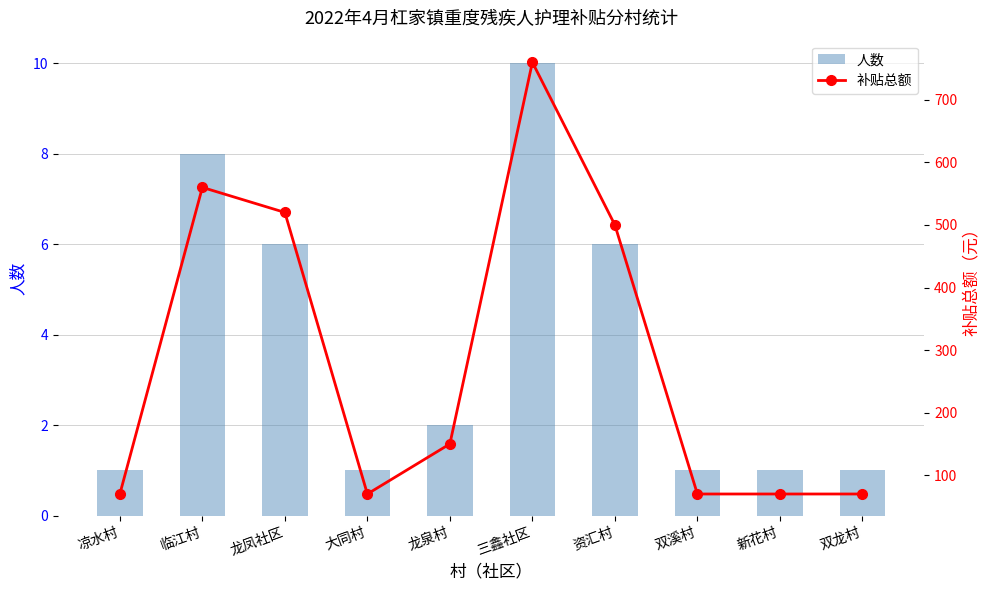

What is the label of the 1st bar from the right?

双龙村